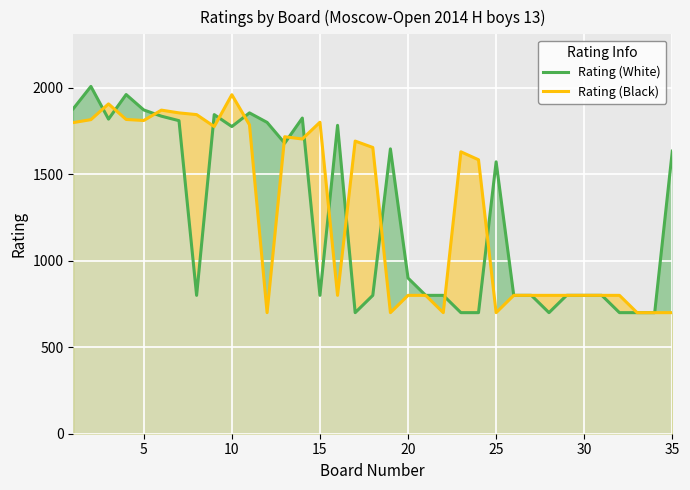

What is the maximum value shown in the chart?

2008